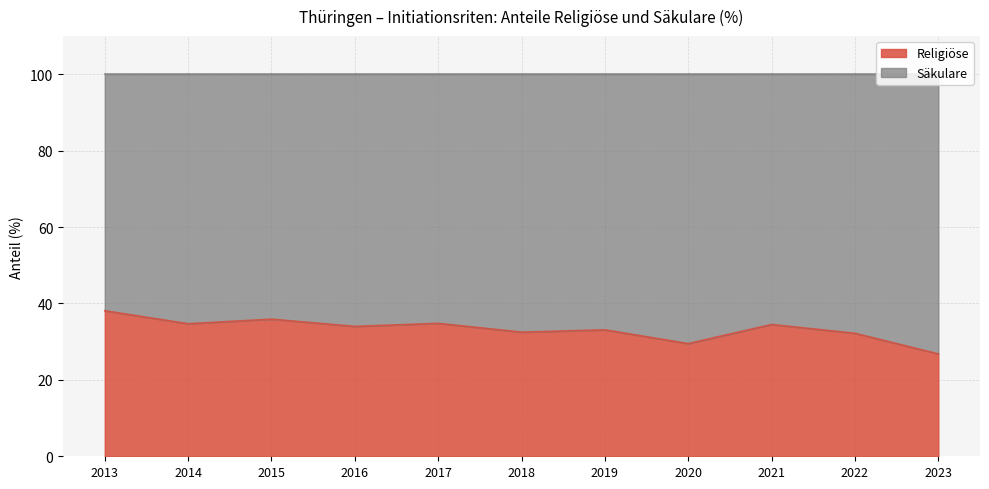

In Religiöse, how many points are higher than both neighbors (excluding endpoints)?

4